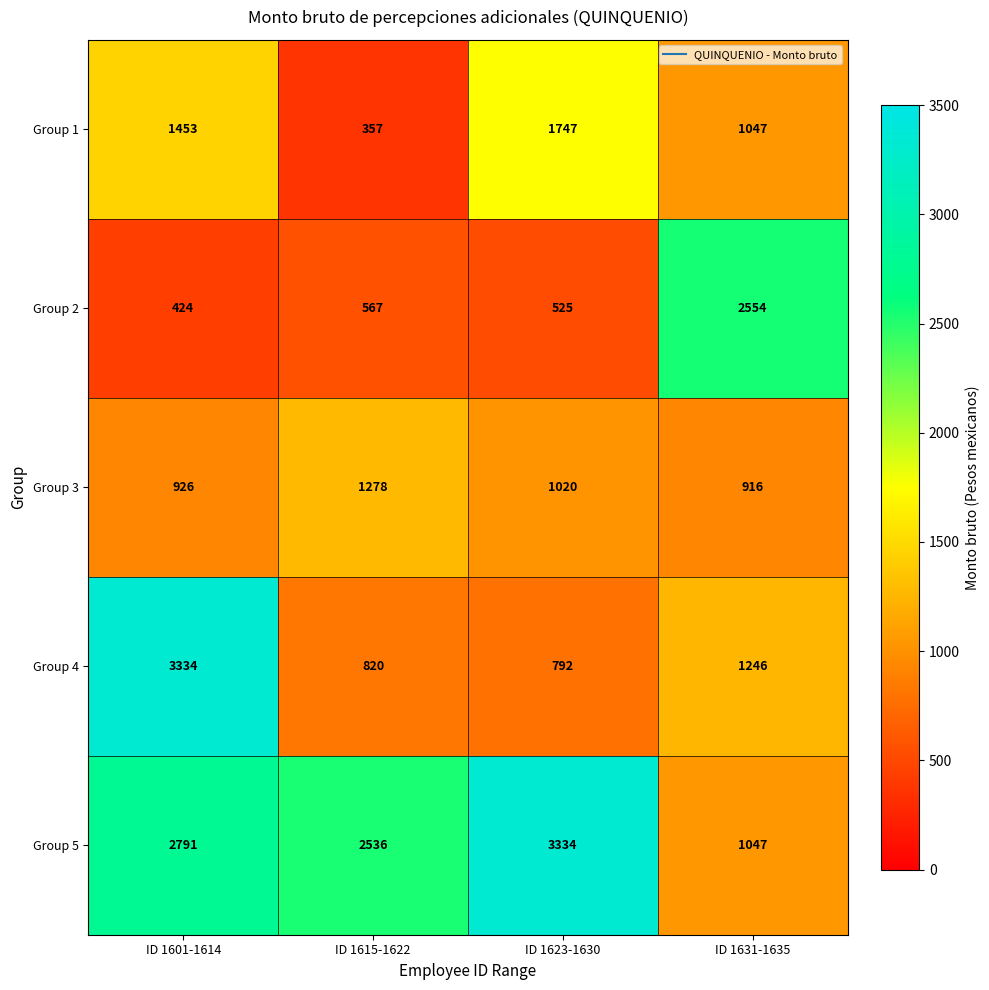

Reading right to left, extract all data points from this chart.

Group 1: ID 1631-1635=1047	ID 1623-1630=1747	ID 1615-1622=357	ID 1601-1614=1453
Group 2: ID 1631-1635=2554	ID 1623-1630=525	ID 1615-1622=567	ID 1601-1614=424
Group 3: ID 1631-1635=916	ID 1623-1630=1020	ID 1615-1622=1278	ID 1601-1614=926
Group 4: ID 1631-1635=1246	ID 1623-1630=792	ID 1615-1622=820	ID 1601-1614=3334
Group 5: ID 1631-1635=1047	ID 1623-1630=3334	ID 1615-1622=2536	ID 1601-1614=2791